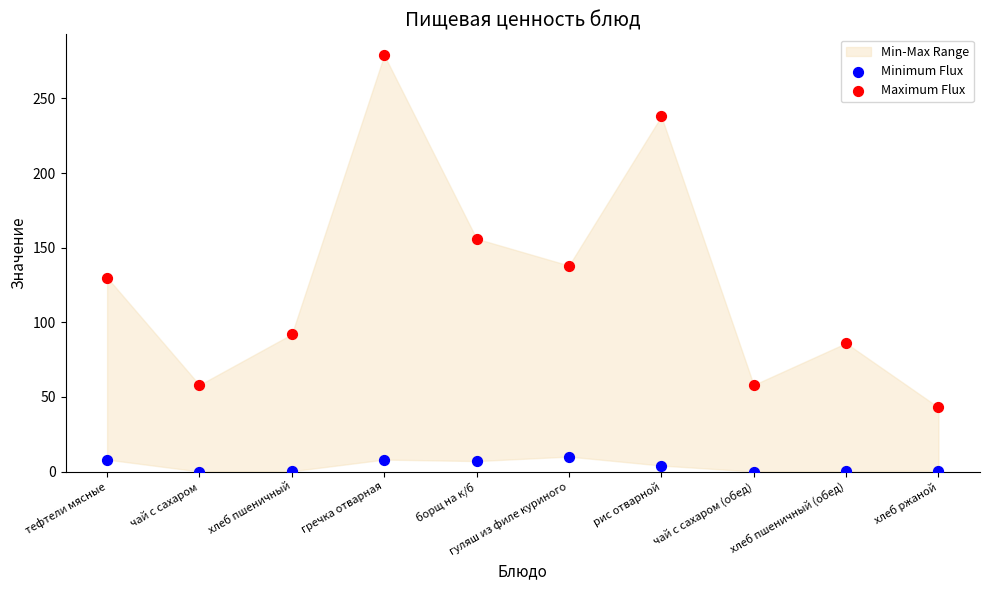

Which series contains the lowest Y value?

Minimum Flux